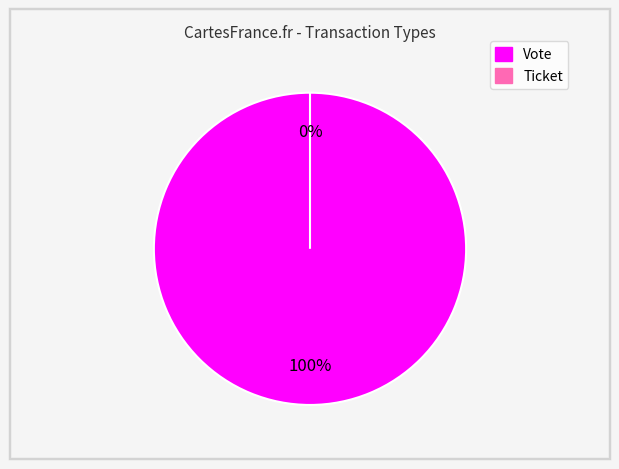

What percentage is the Vote slice, to the nearest percent?

100%